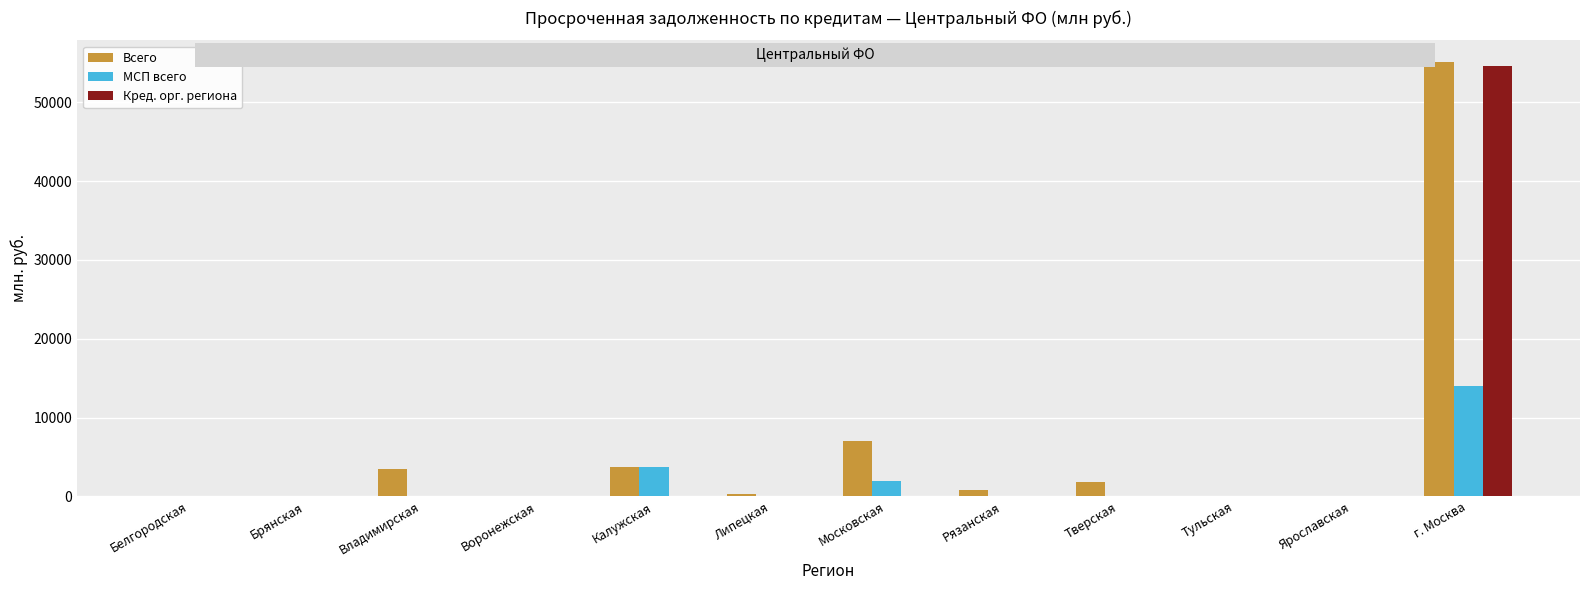

Is it true that Кред. орг. региона equals 0 at Калужская?

True